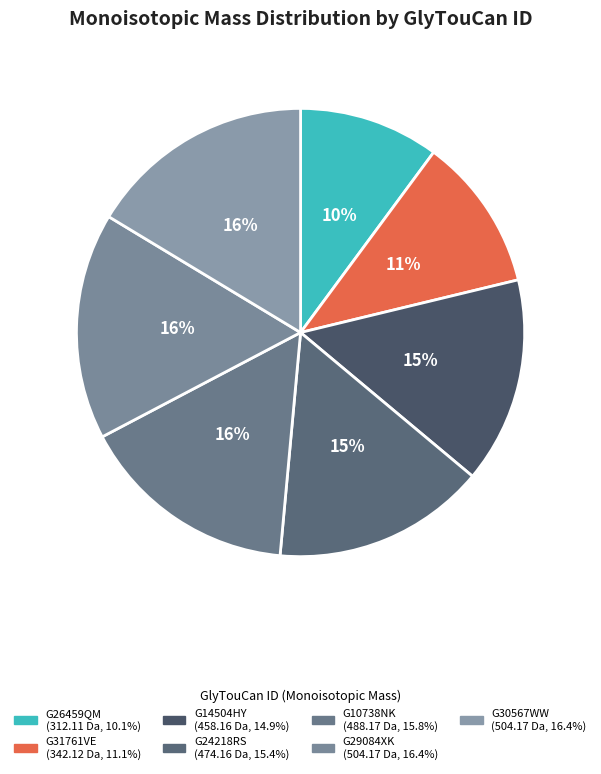

Which slice is the largest?

G29084XK